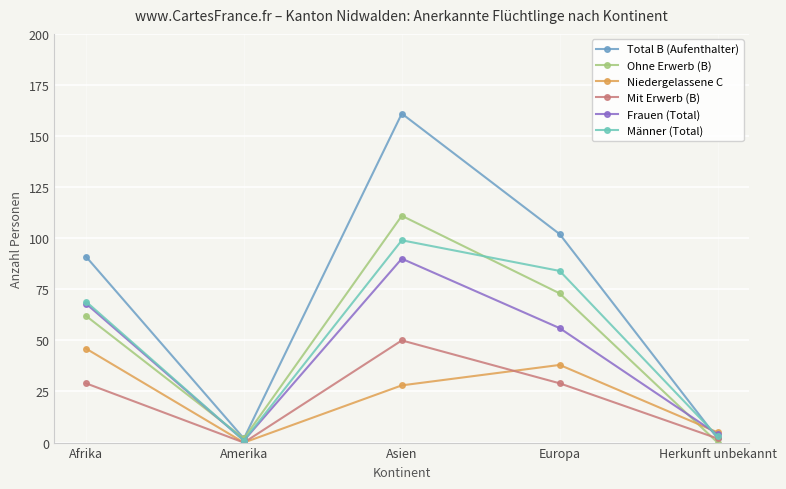

Is it true that Niedergelassene C equals 15 at Amerika?

False